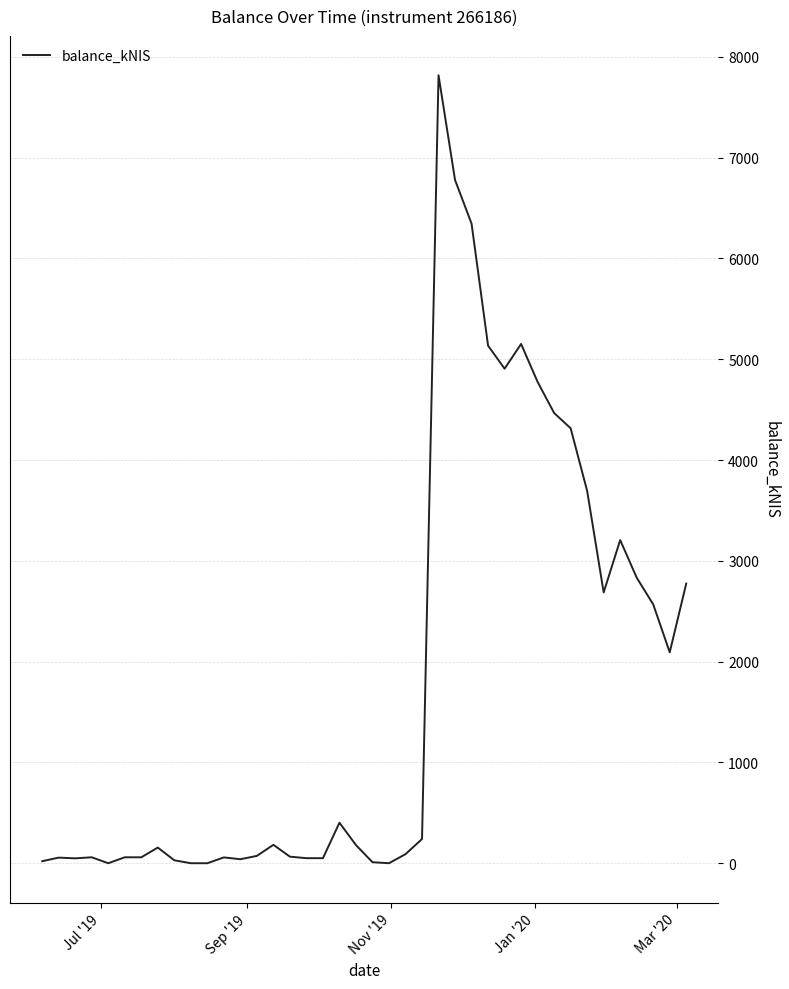

What is the difference between the maximum and minimum values?

7817.4